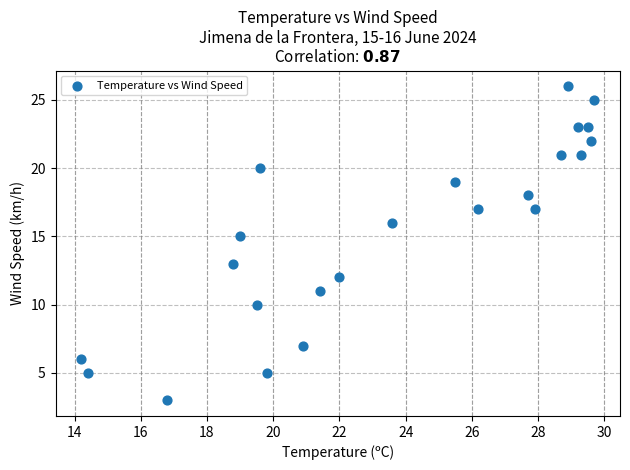

What is the range of Y values (max minus min)?

23